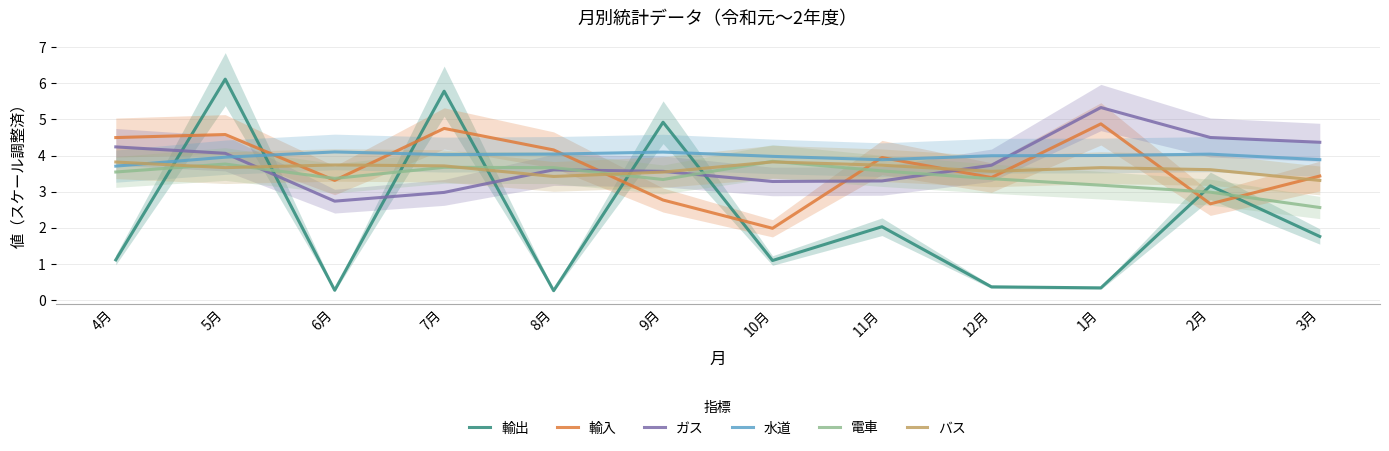

How many intersections are there between バス and 輸入?

8